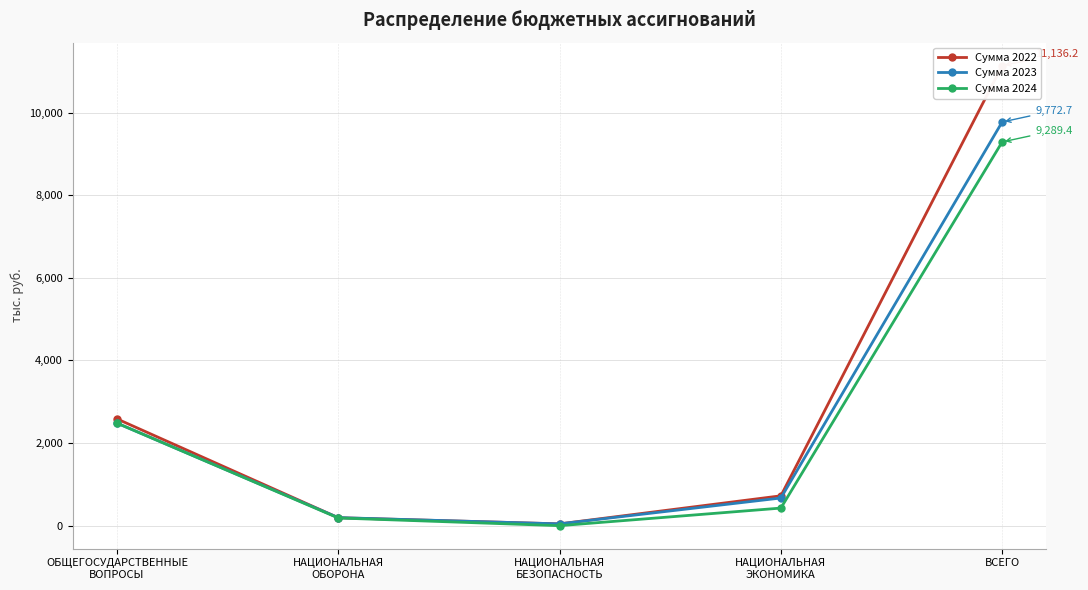

Reading left to right, extract all data points from this chart.

Сумма 2022: 2585.5	192.5	43.8	723.0	11136.2
Сумма 2023: 2482.9	194.9	43.8	670.0	9772.7
Сумма 2024: 2482.9	186.2	0.0	426.0	9289.4